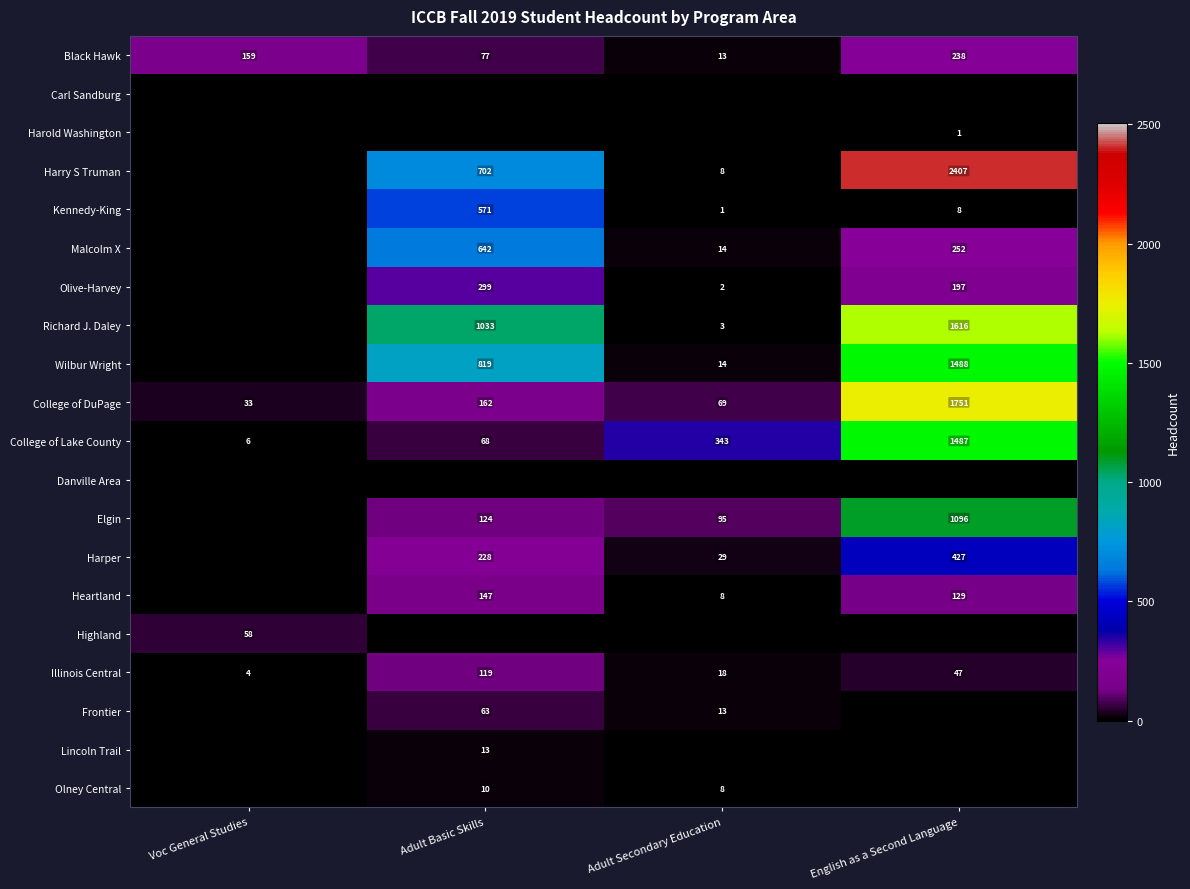

The Olive-Harvey series shows 3 at Adult Secondary Education. True or false?

False